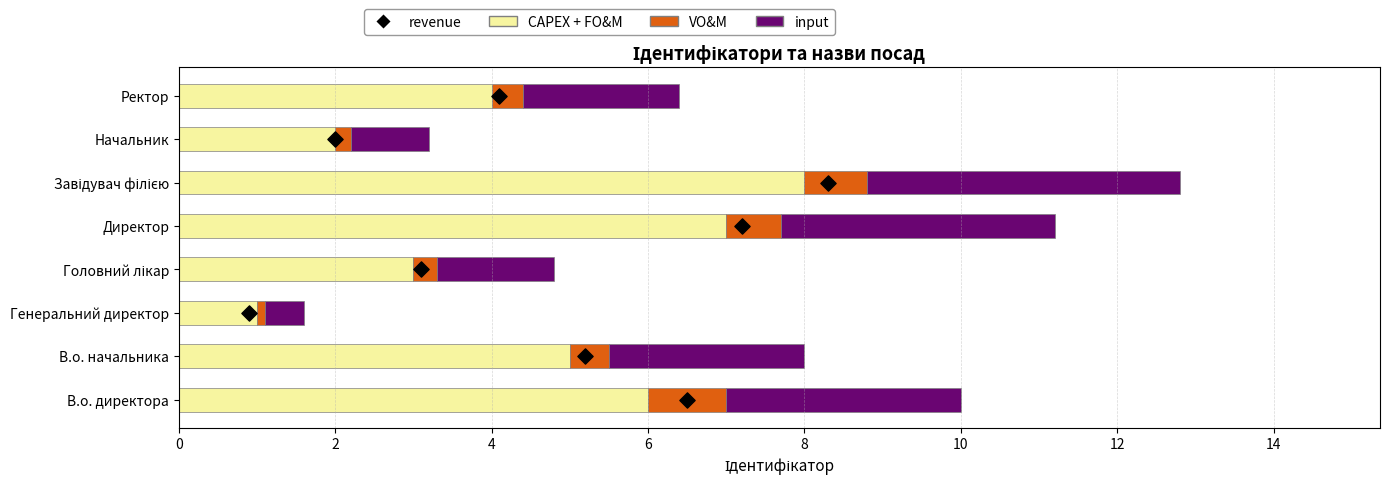

What are all the series names shown in the legend?

CAPEX + FO&M, VO&M, input, revenue